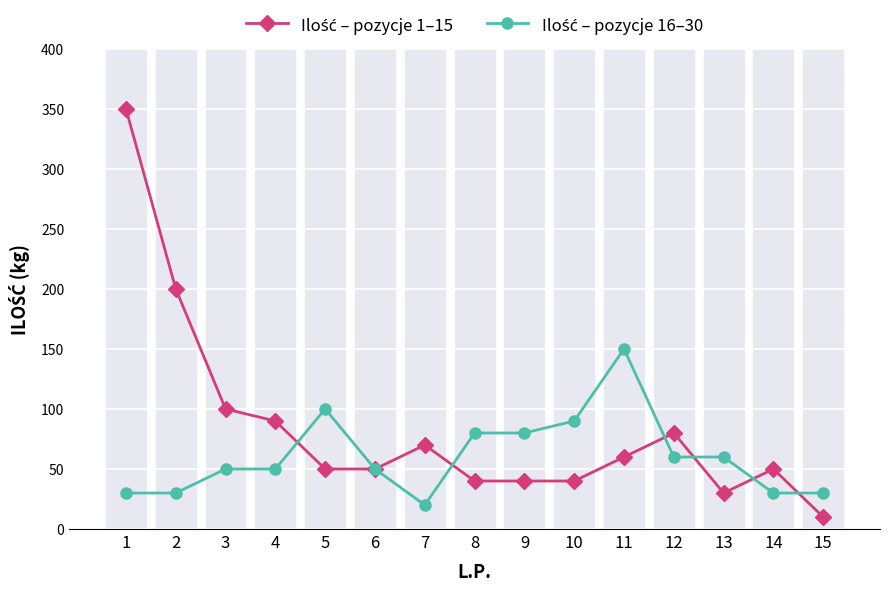

At how many categories does at least one series exceed 134?

3